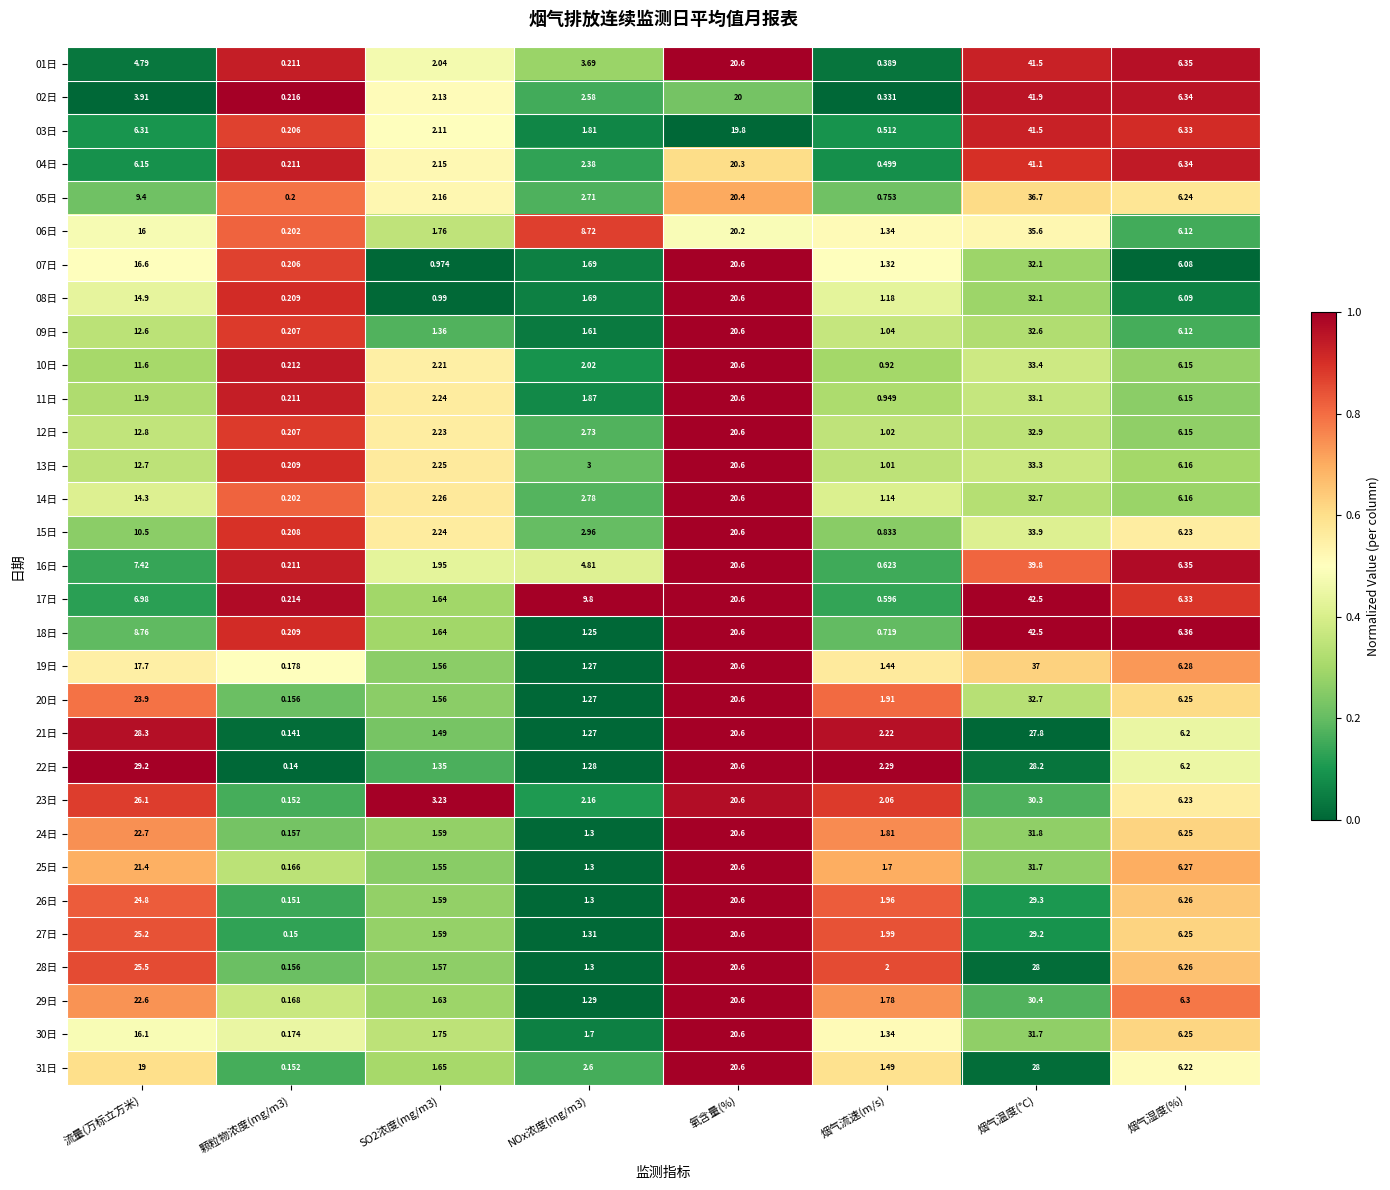

Which series has the widest spread of values?

18日